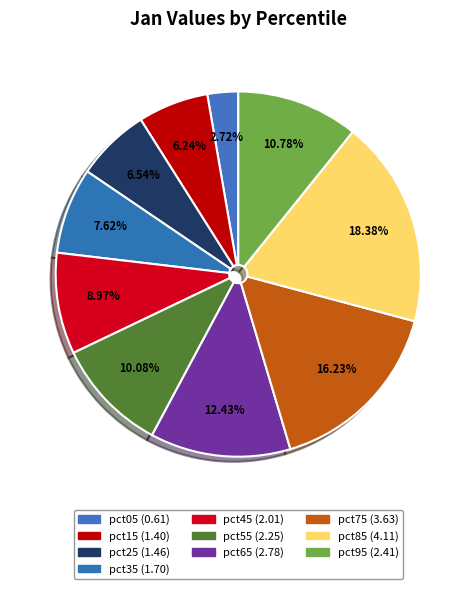

How many slices are in this pie chart?

10